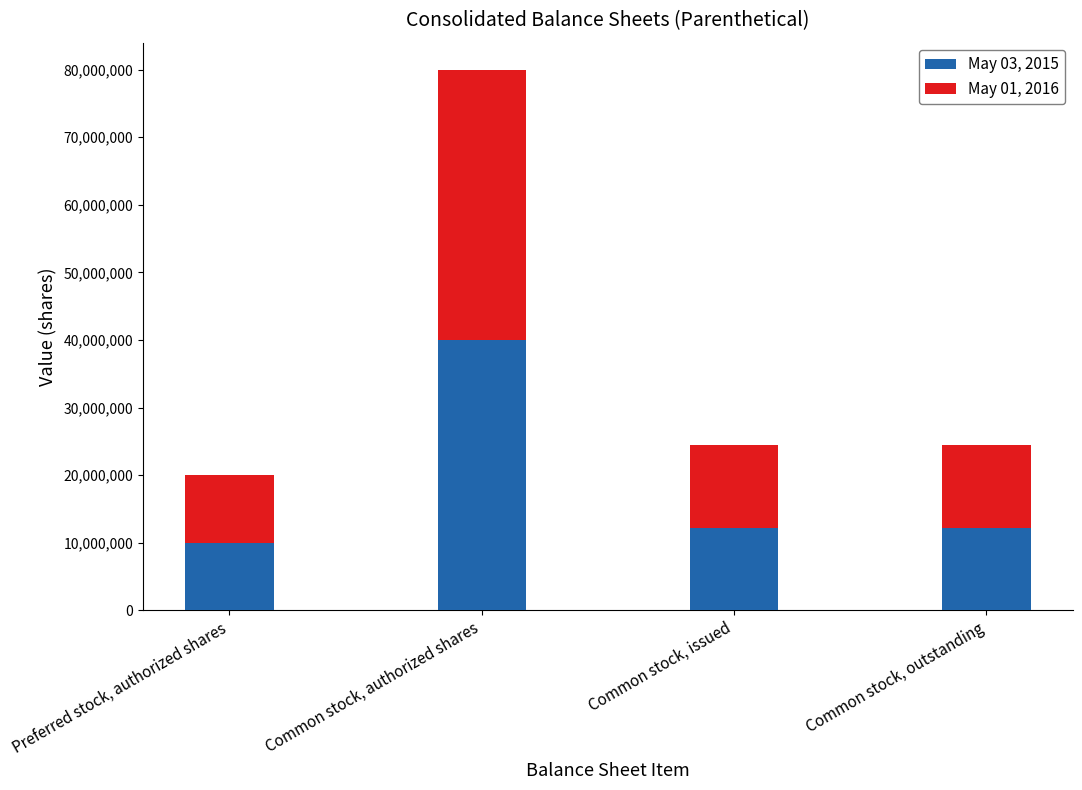

What is the difference between the maximum and minimum values in the May 03, 2015 series?

30000000